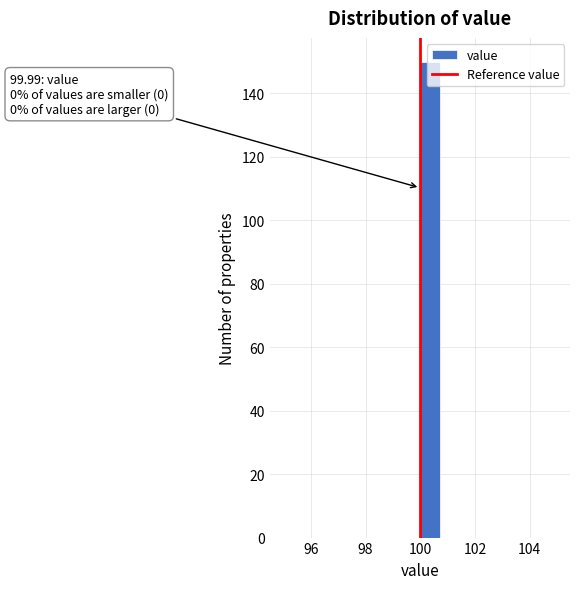

Around what value on the x-axis is the tallest bar? Give the approximate position of its centre, as read against the axis.

100.4